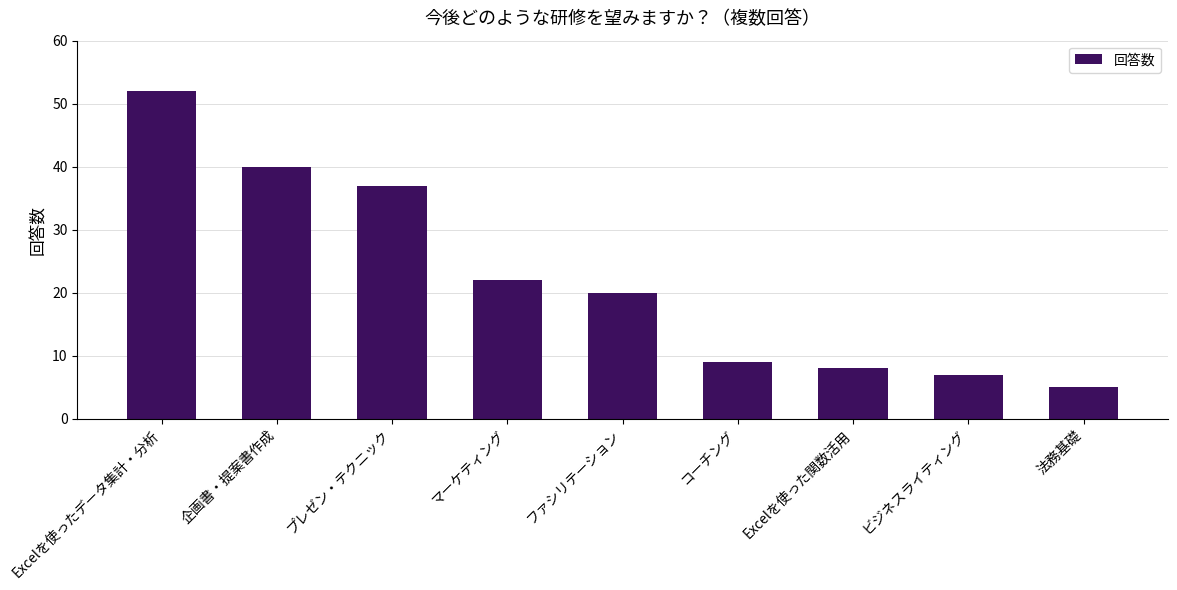

Reading left to right, list all the values displayed in this chart.

Excelを使ったデータ集計・分析=52	企画書・提案書作成=40	プレゼン・テクニック=37	マーケティング=22	ファシリテーション=20	コーチング=9	Excelを使った関数活用=8	ビジネスライティング=7	法務基礎=5